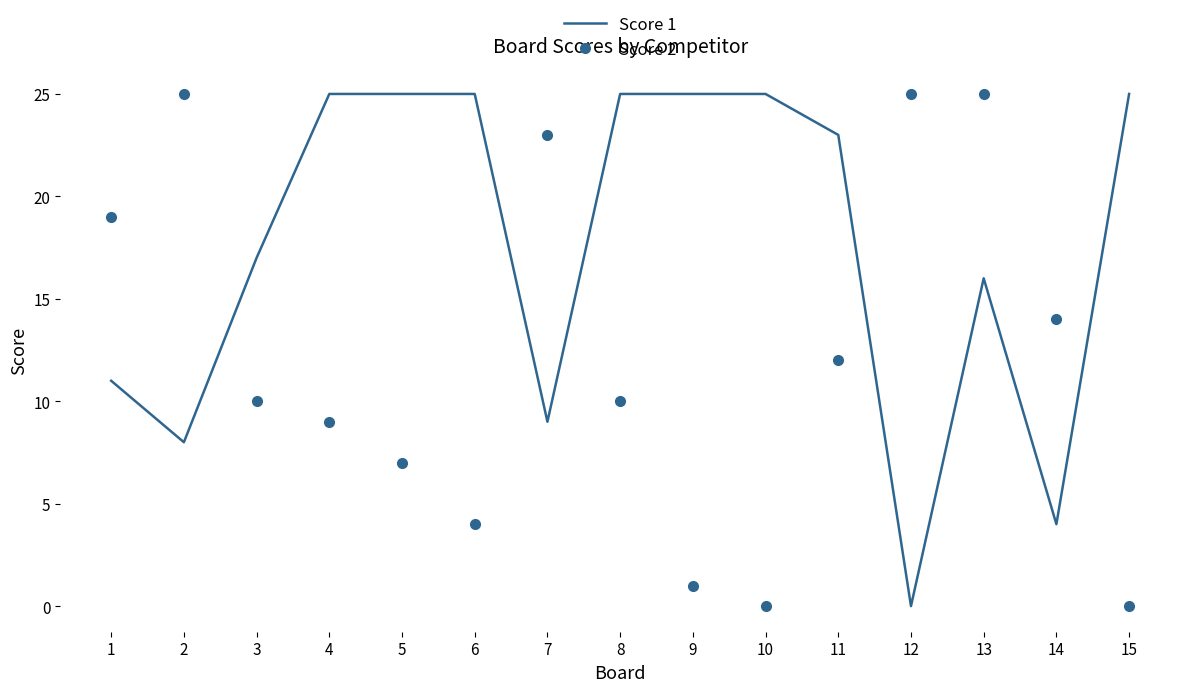

Rank the series at 3 from lowest to highest value.

Score 2, Score 1